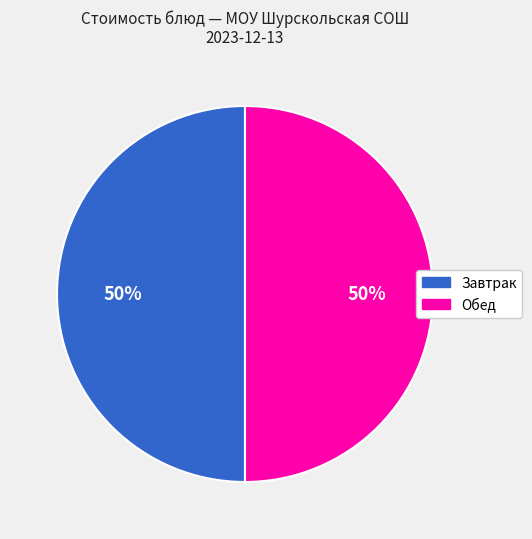

To the nearest percent, what is the average slice percentage?

50%